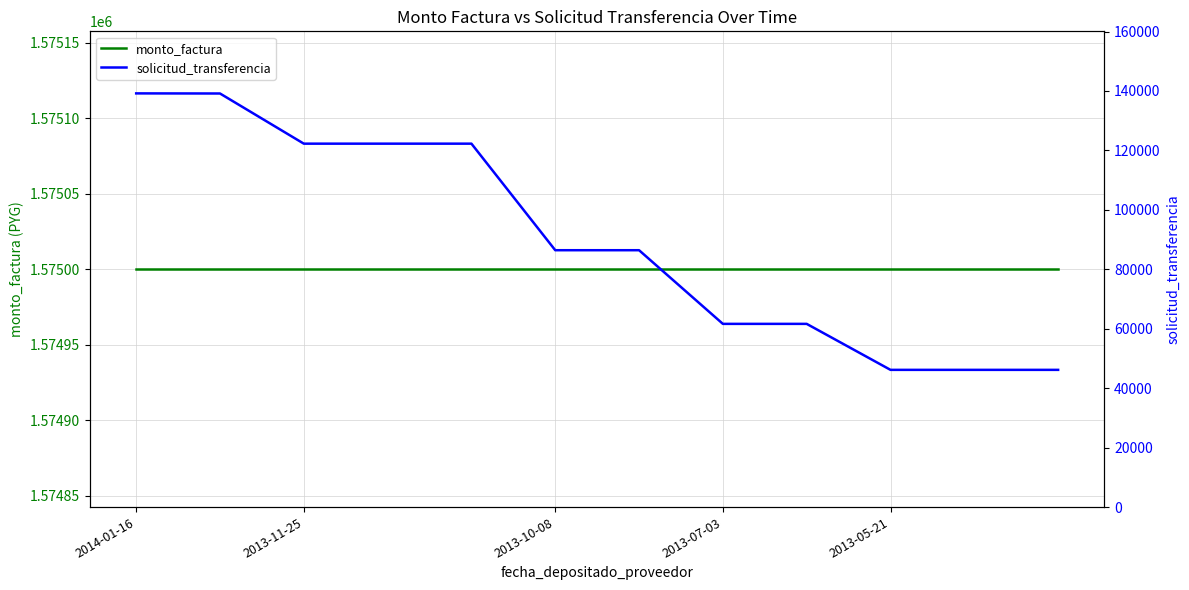

True or false: monto_factura has a value of 2312367 at 8.

False